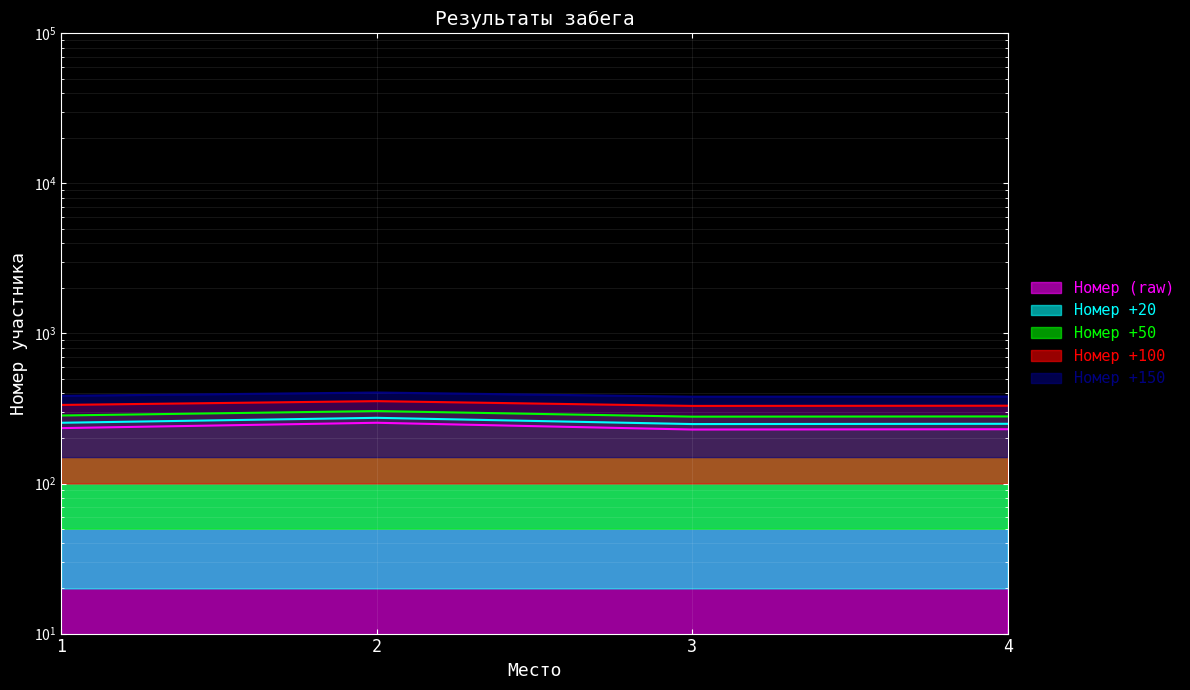

What value does the data have at 2?

254